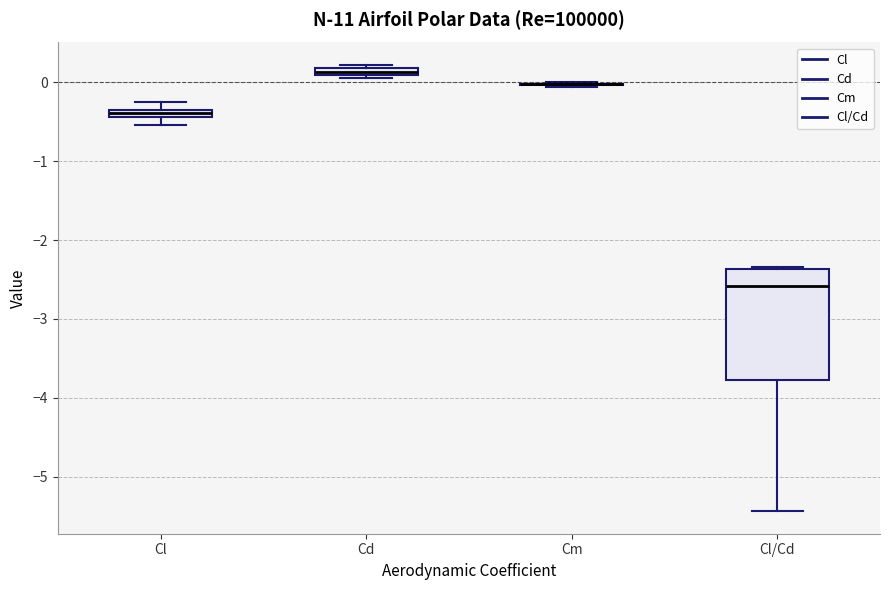

Comparing the boxes themselves (not the whiskers), which one is the tallest?

Cl/Cd